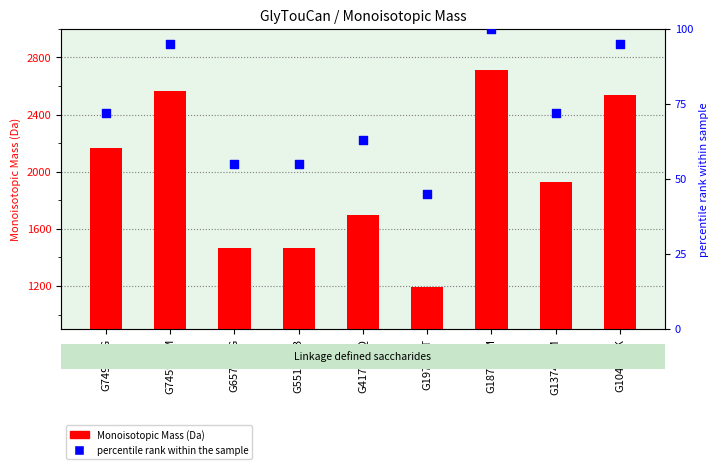

At how many categories does at least one series exceed 2259?

3